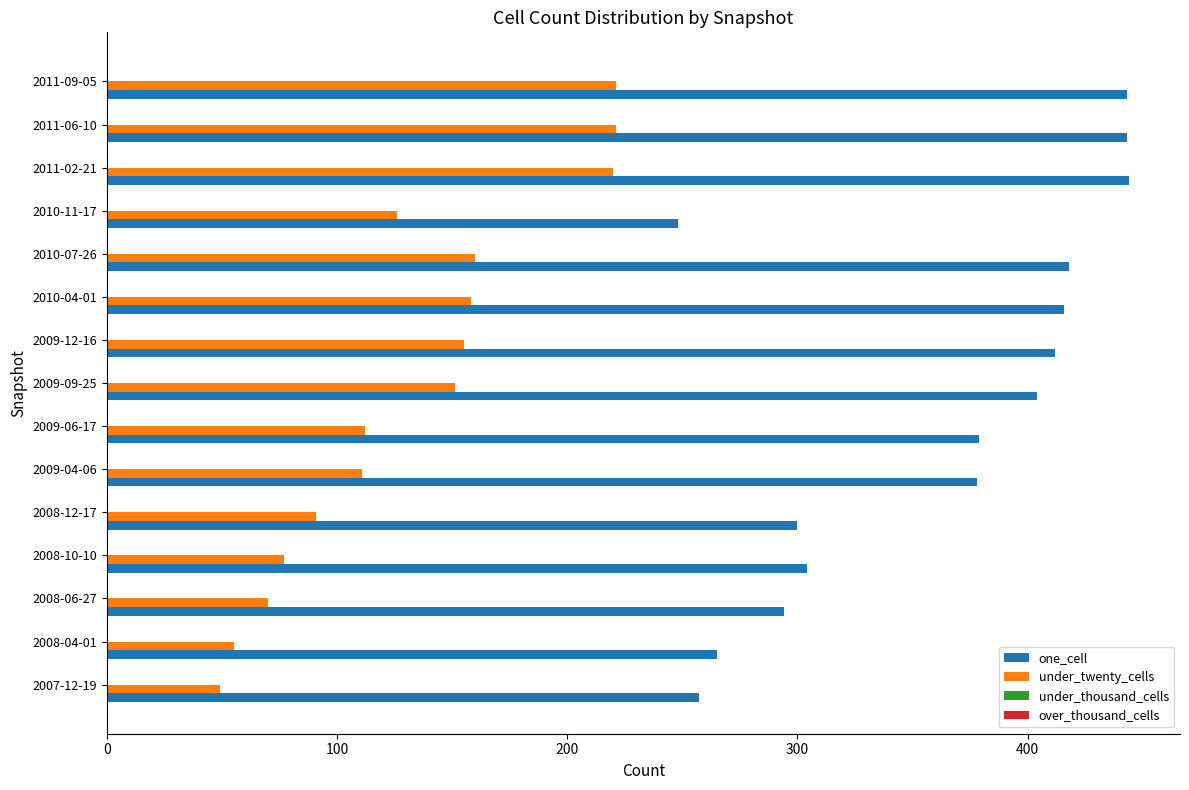

List the series in order of their peak value, lowest first.

under_twenty_cells, one_cell